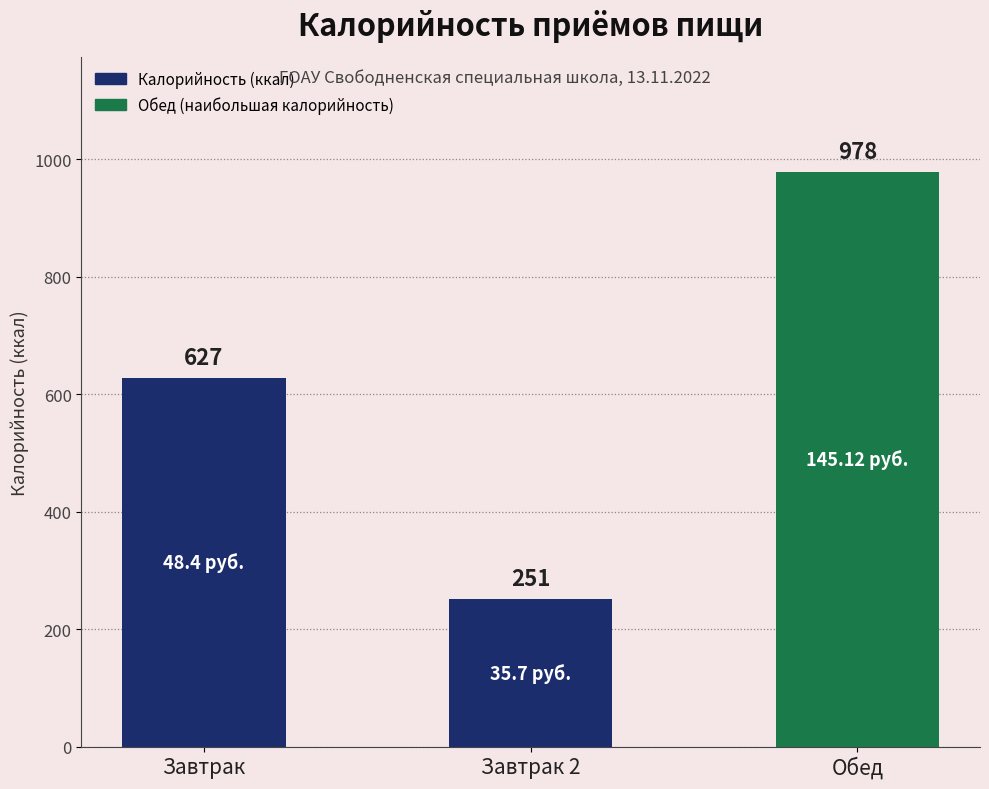

Reading left to right, extract all data points from this chart.

627	251	978